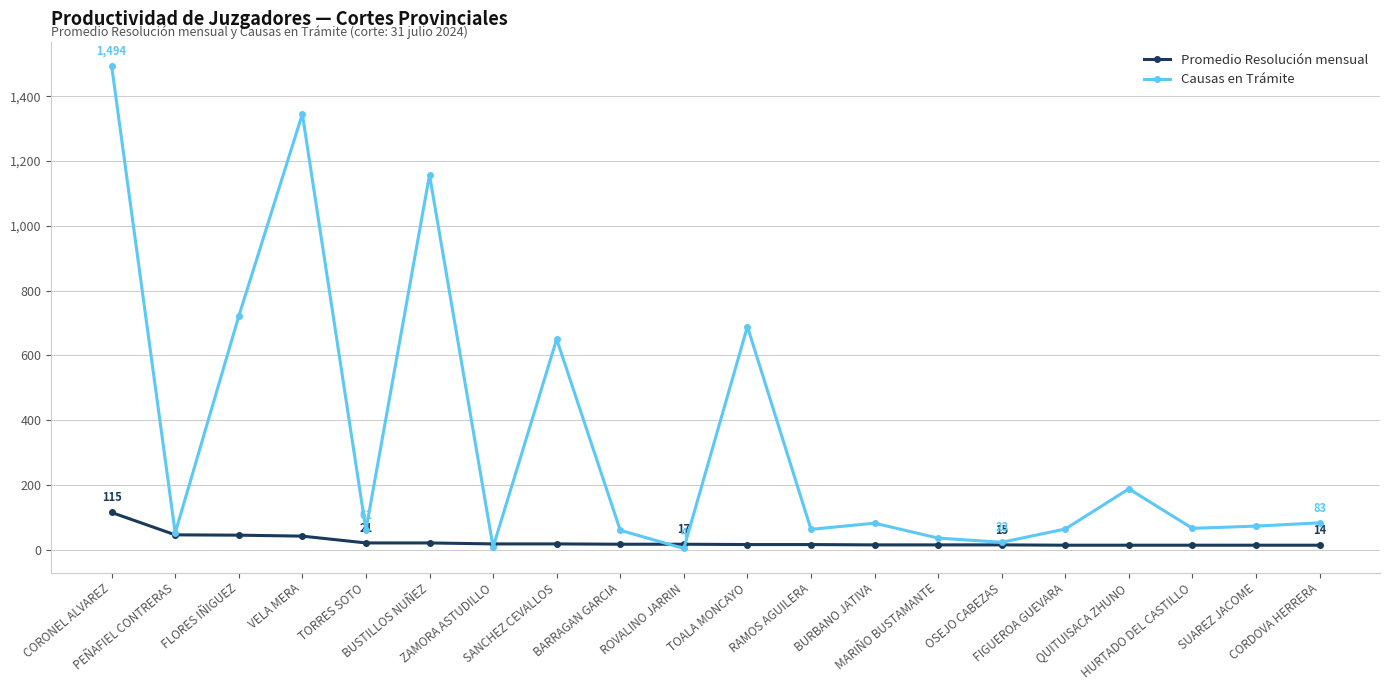

Where is Causas en Trámite nearest to the value 749?

FLORES IÑIGUEZ